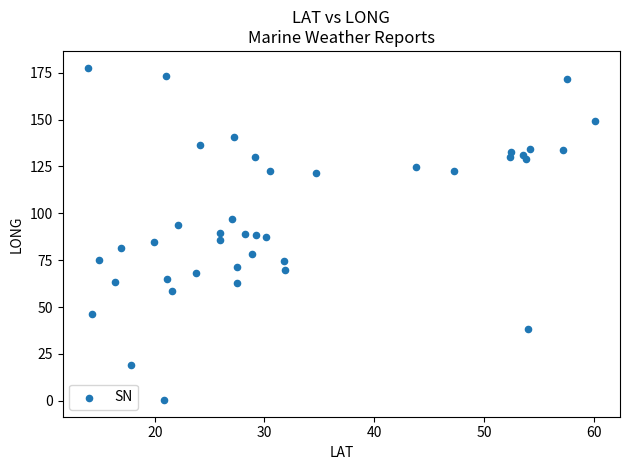

What is the range of X values (max minus min)?

46.2